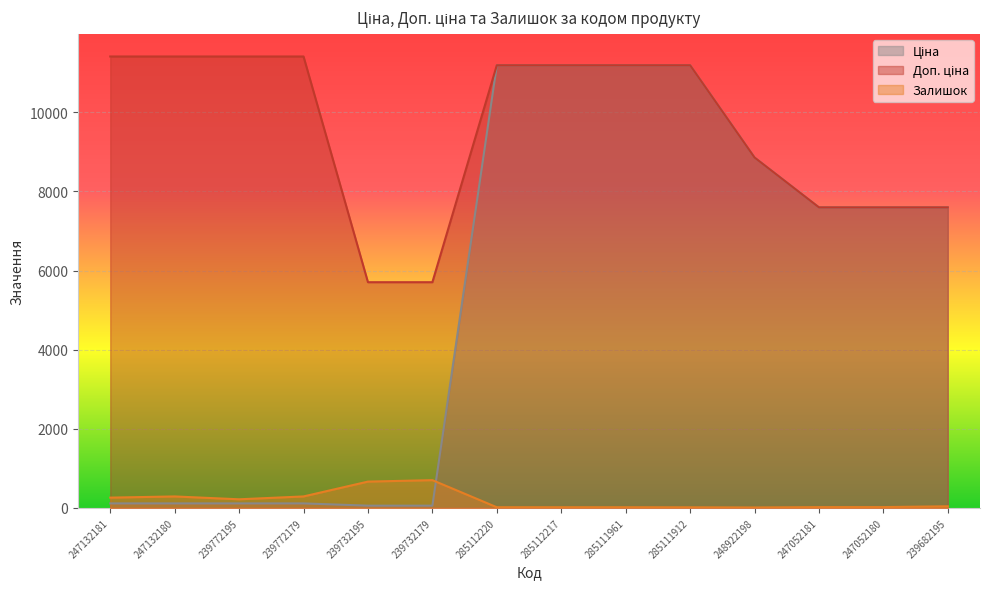

At which category is the sum across all series the highest?

285112220